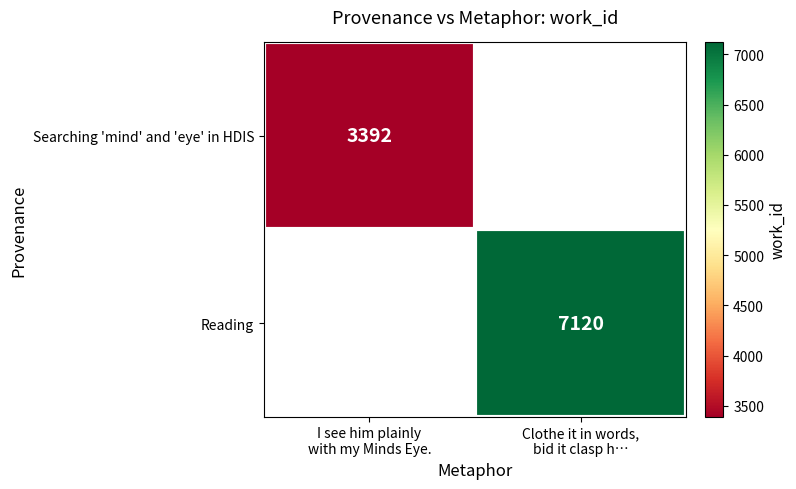

Which series has the widest spread of values?

Searching 'mind' and 'eye' in HDIS